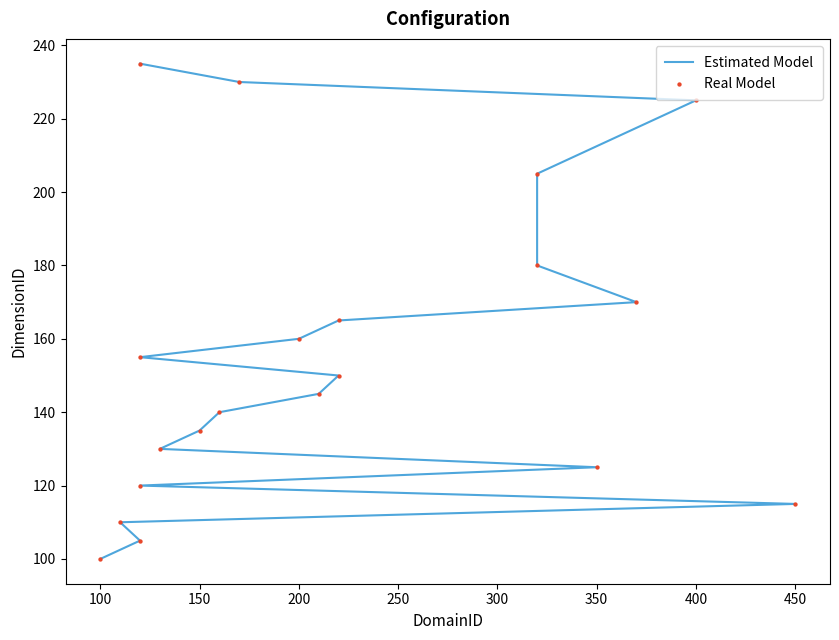

Which series reaches the minimum Y coordinate?

Estimated Model